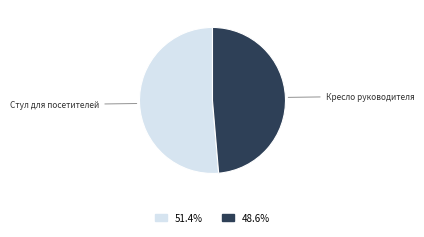

Rank the categories by value from highest to lowest.

Стул для посетителей, Кресло руководителя